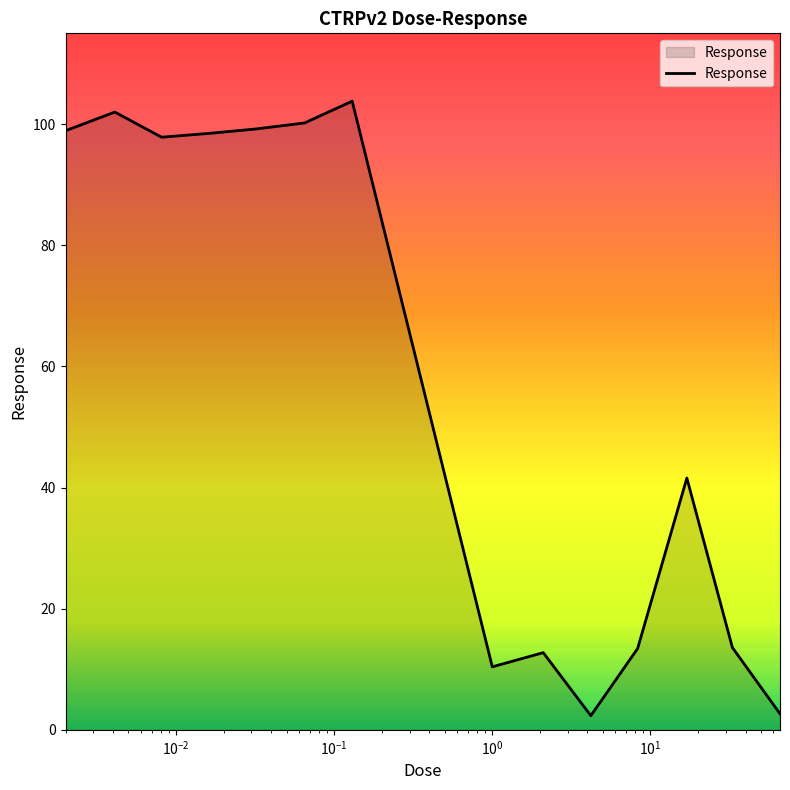

What is the greatest value displayed?

103.8